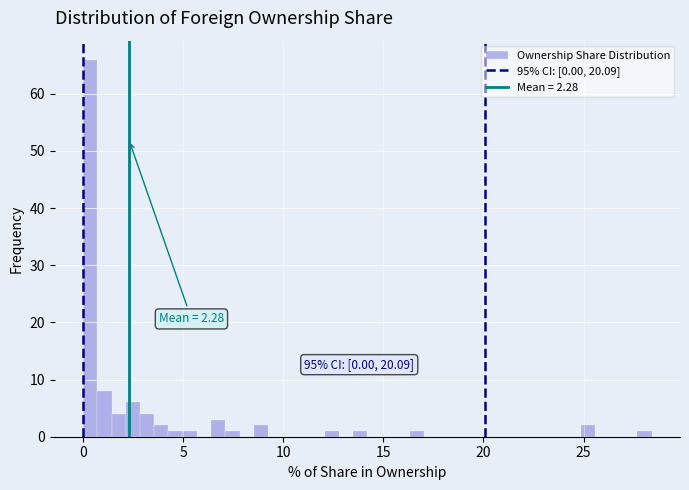

Around what value on the x-axis is the tallest bar? Give the approximate position of its centre, as read against the axis.

0.5